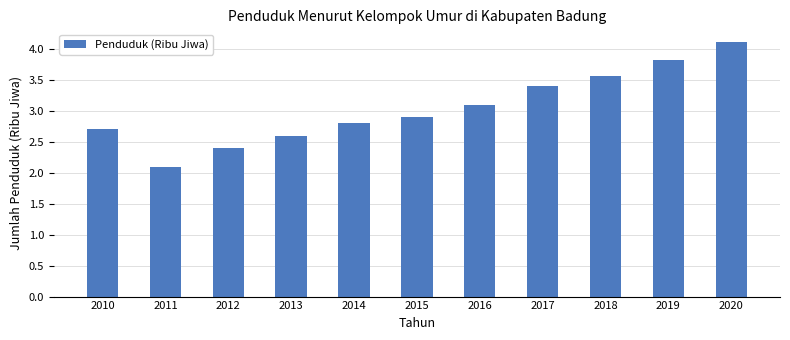

List the labels in order of value, largest first.

2020, 2019, 2018, 2017, 2016, 2015, 2014, 2010, 2013, 2012, 2011